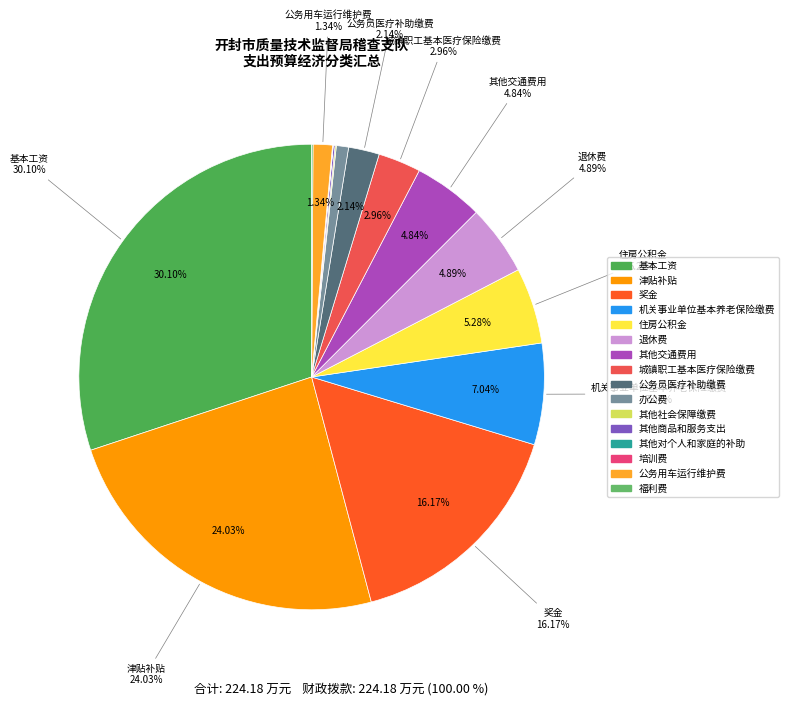

Rank the categories by value from highest to lowest.

基本工资, 津贴补贴, 奖金, 机关事业单位基本养老保险缴费, 住房公积金, 退休费, 其他交通费用, 城镇职工基本医疗保险缴费, 公务员医疗补助缴费, 公务用车运行维护费, 办公费, 其他商品和服务支出, 福利费, 其他社会保障缴费, 培训费, 其他对个人和家庭的补助